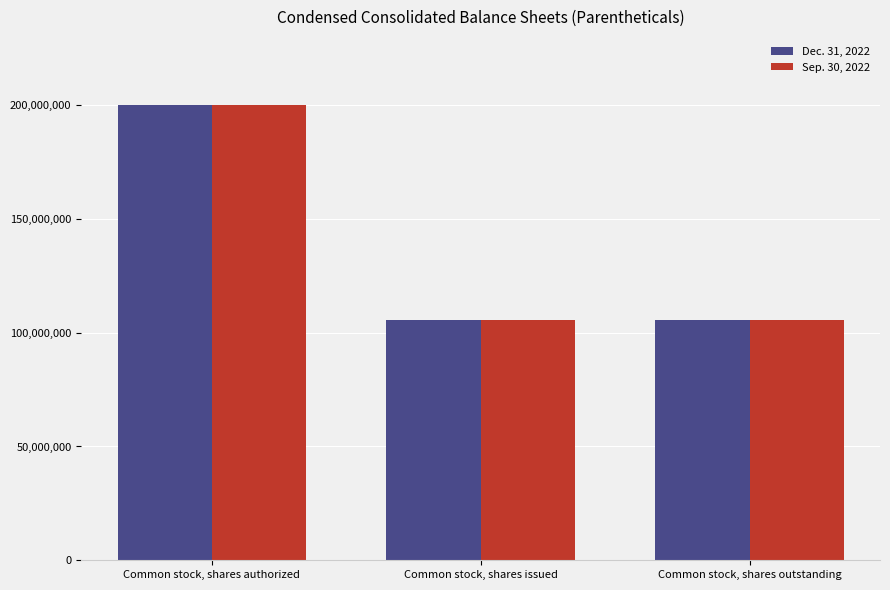

How many bars are there in each group?

2